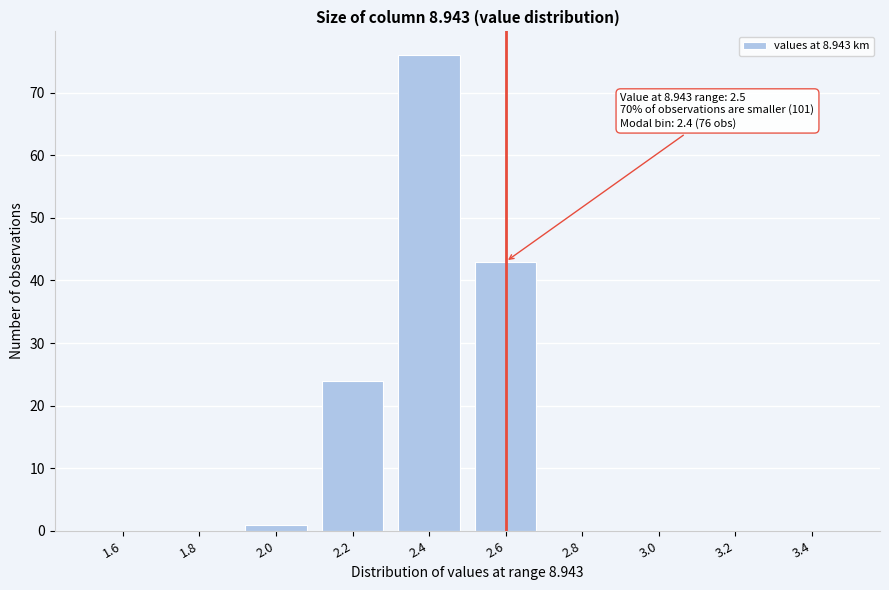

Reading left to right, extract all data points from this chart.

1.6=0	1.8=0	2.0=1	2.2=24	2.4=76	2.6=43	2.8=0	3.0=0	3.2=0	3.4=0